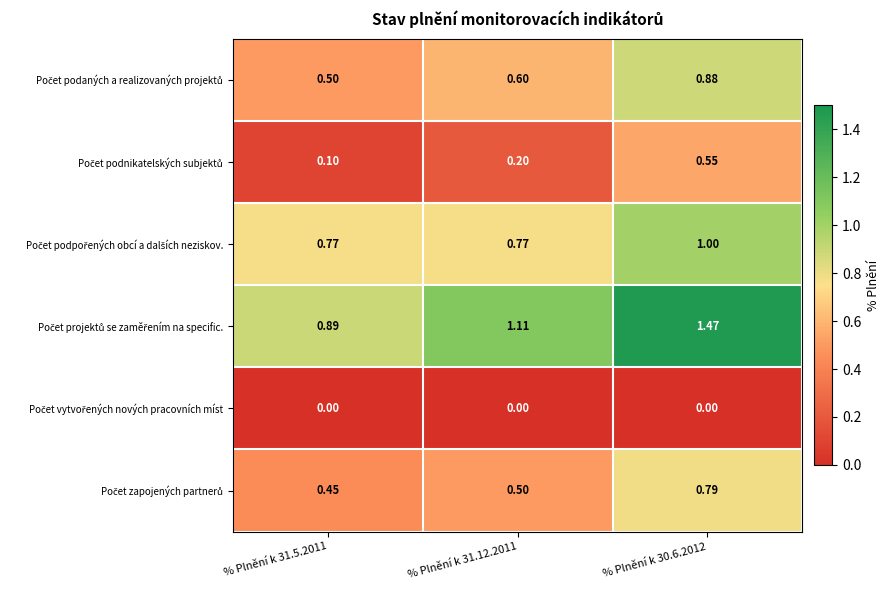

How many distinct data groups are displayed?

6